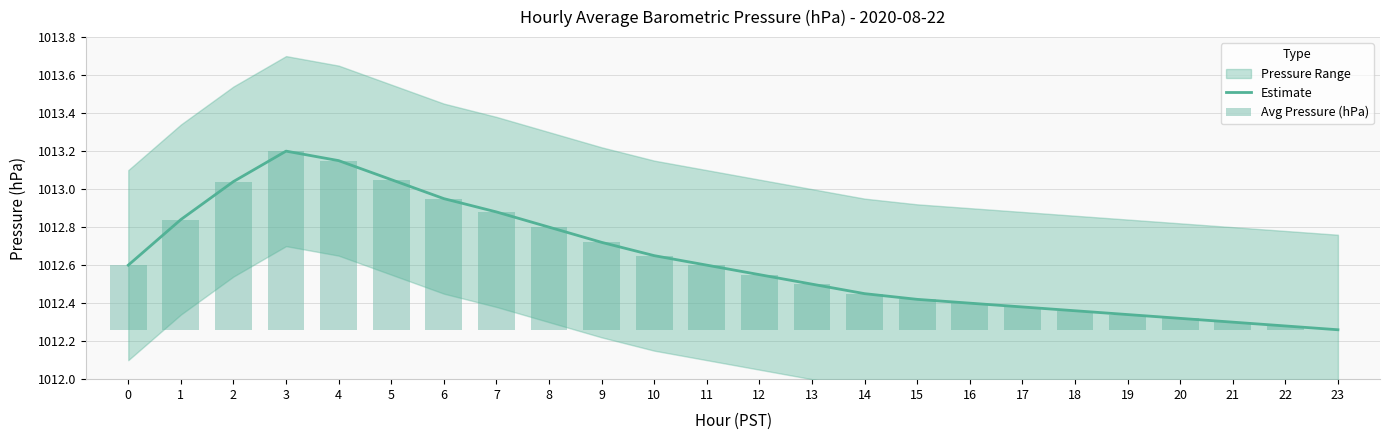

Rank the series at 16 from lowest to highest value.

Avg Pressure (hPa), Estimate